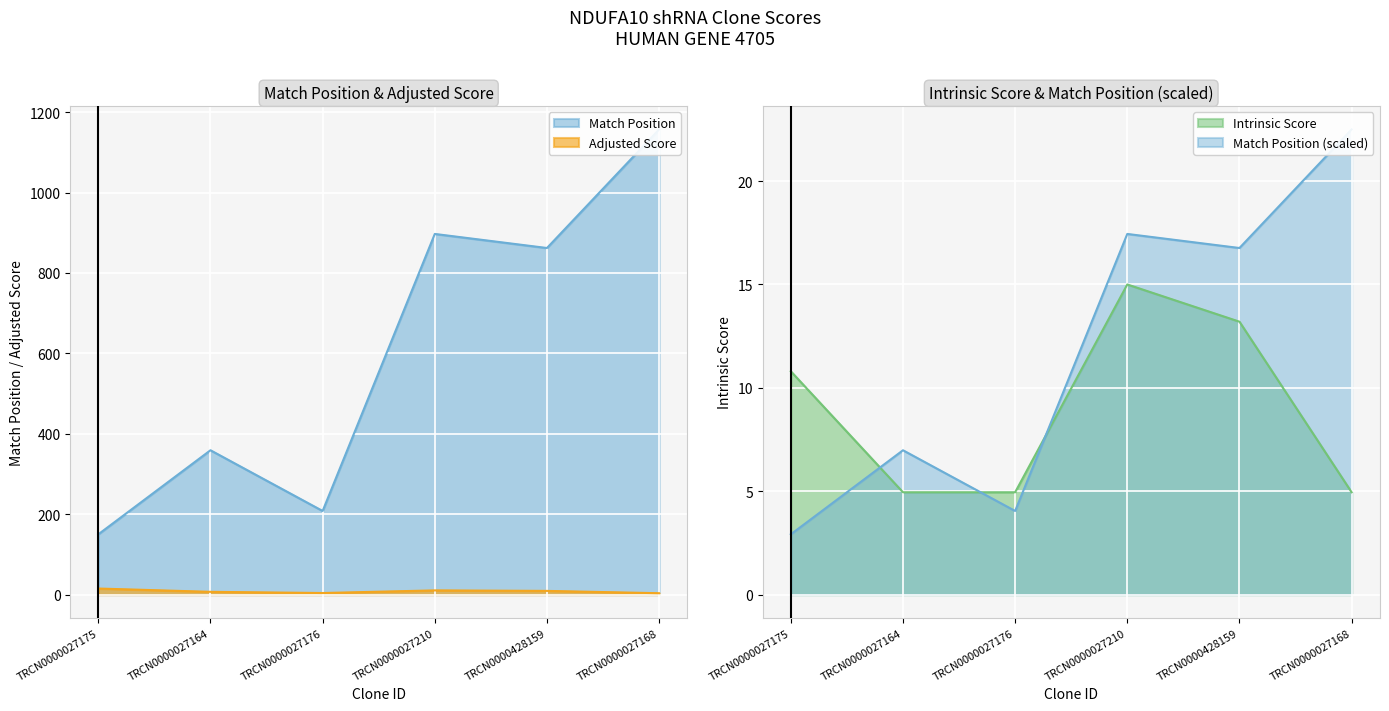

List the series in order of their peak value, highest first.

Match Position, Adjusted Score, Intrinsic Score